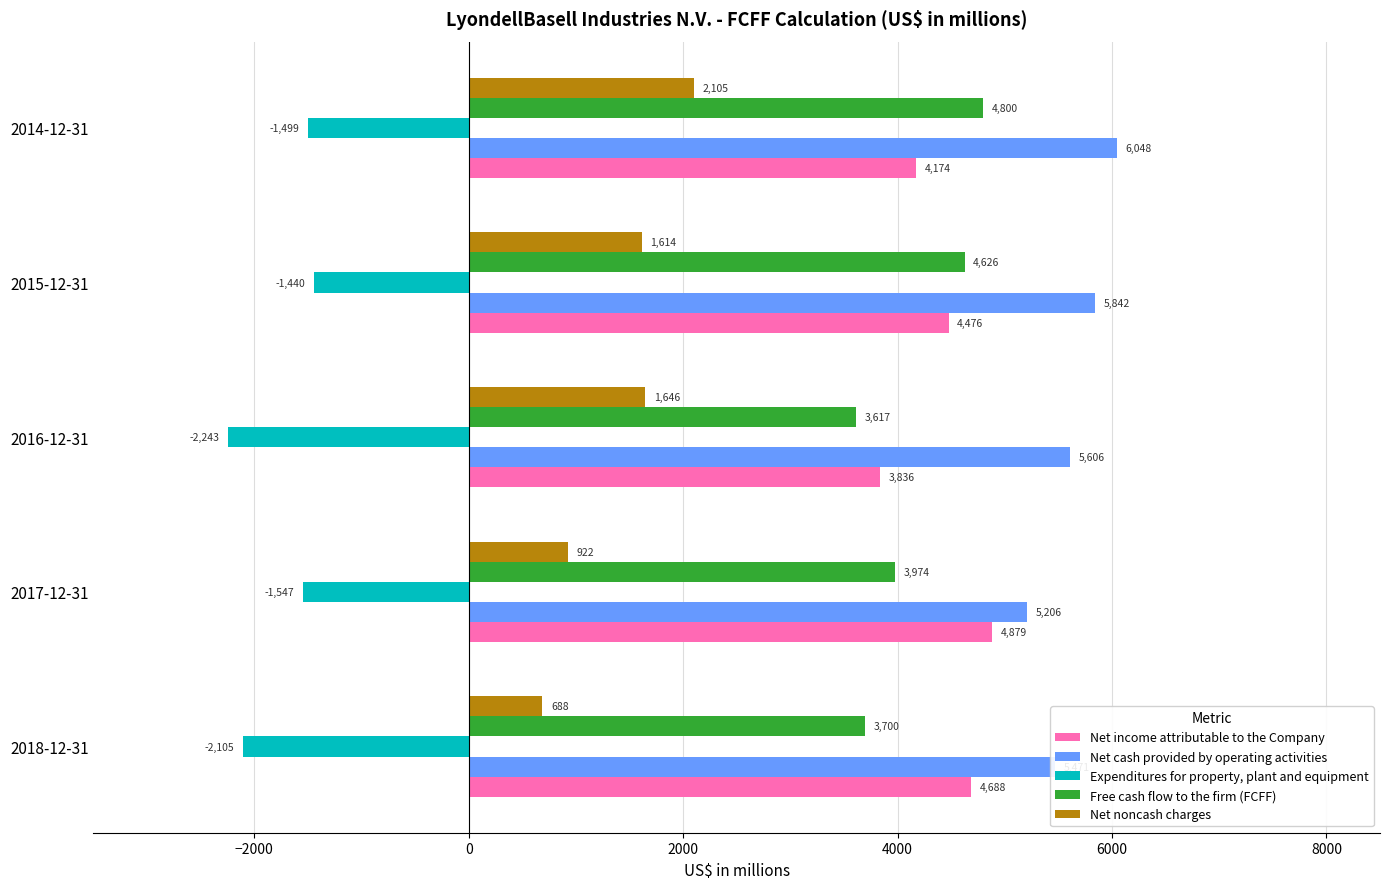

Read the Net income attributable to the Company value at 2014-12-31, to the nearest 50.

4150